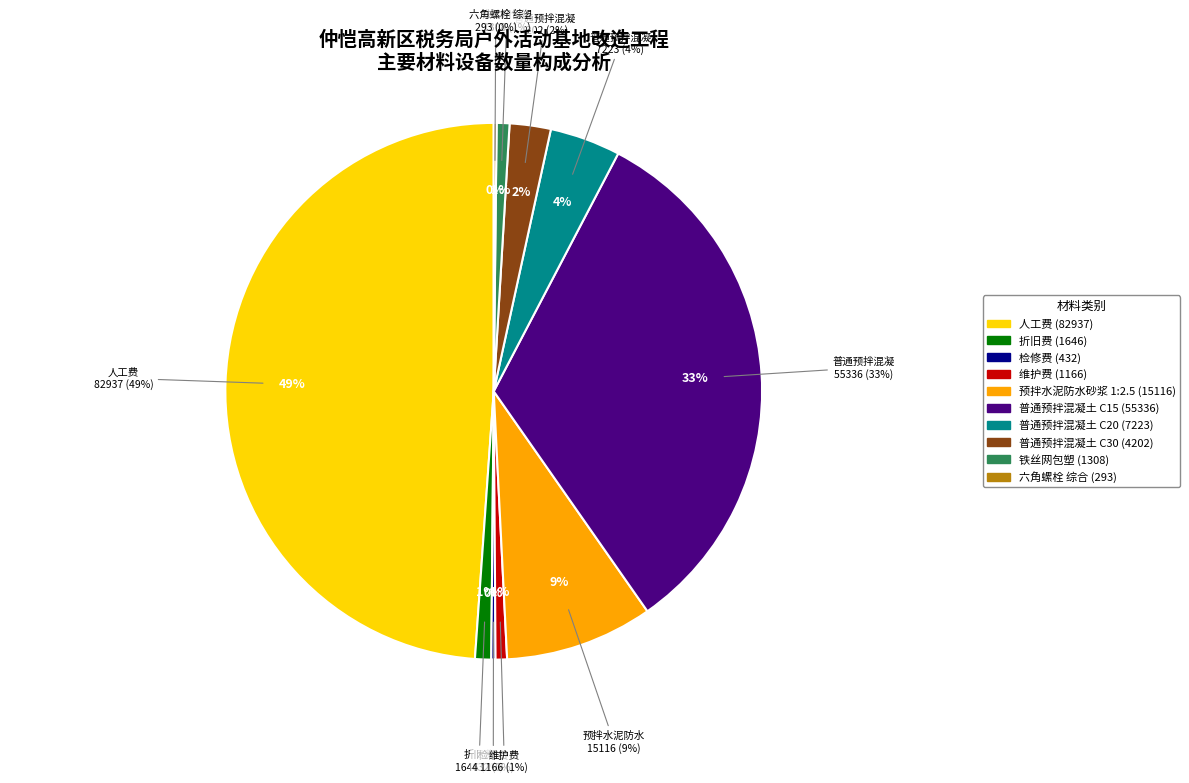

Is there any slice that represents more than half of the pie?

No